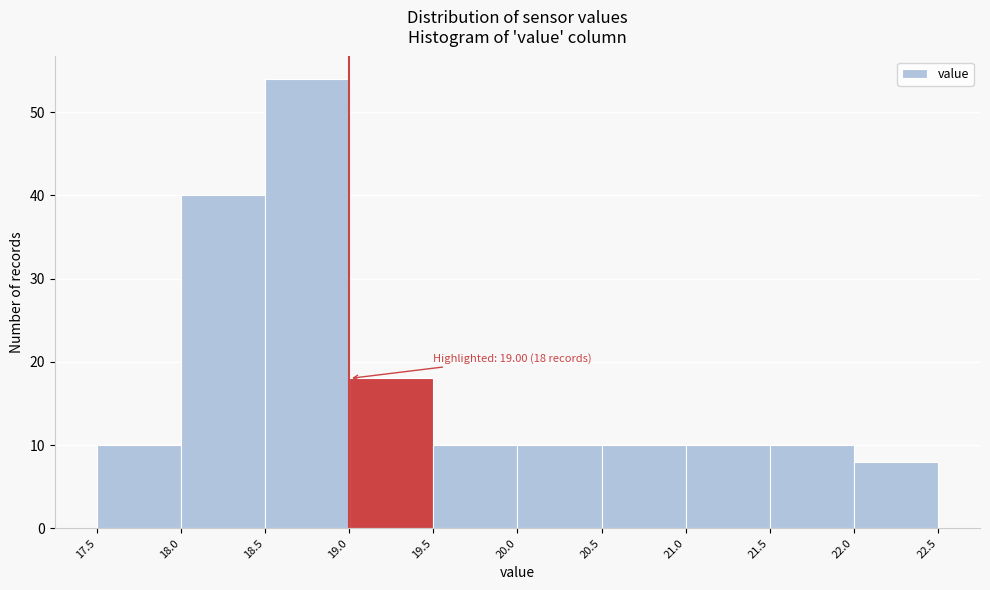

Over which range of the x-axis is the bar tallest?

18.5 to 19.0